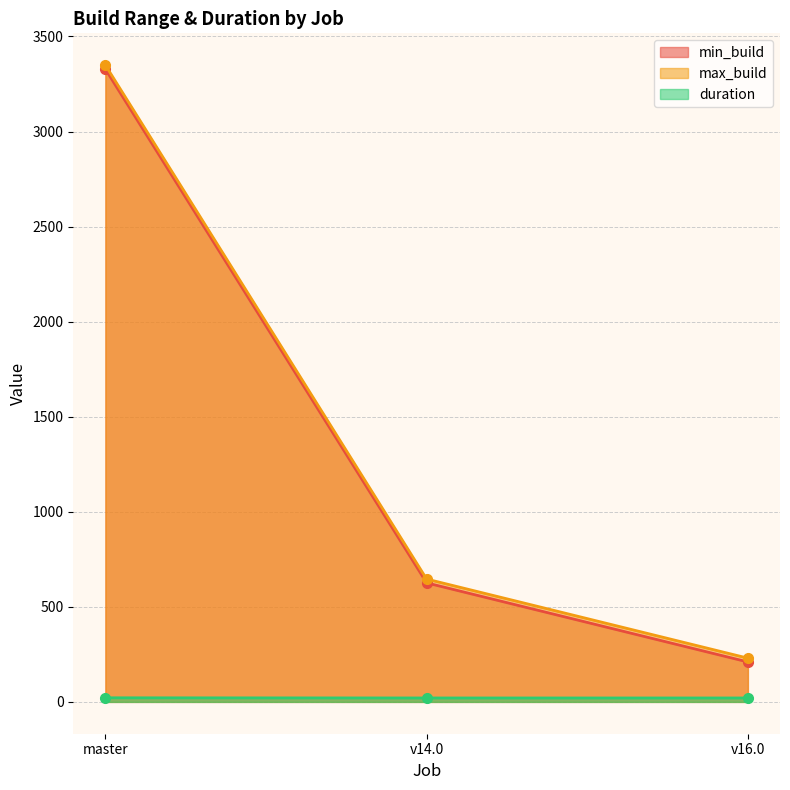

At which label does min_build first exceed 626?

master